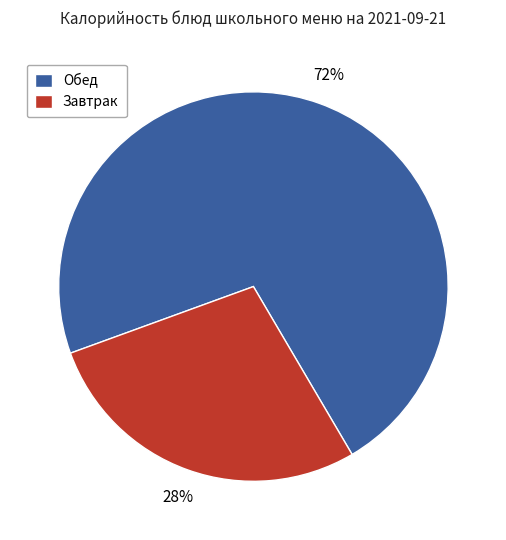

Which slice is the smallest?

Завтрак